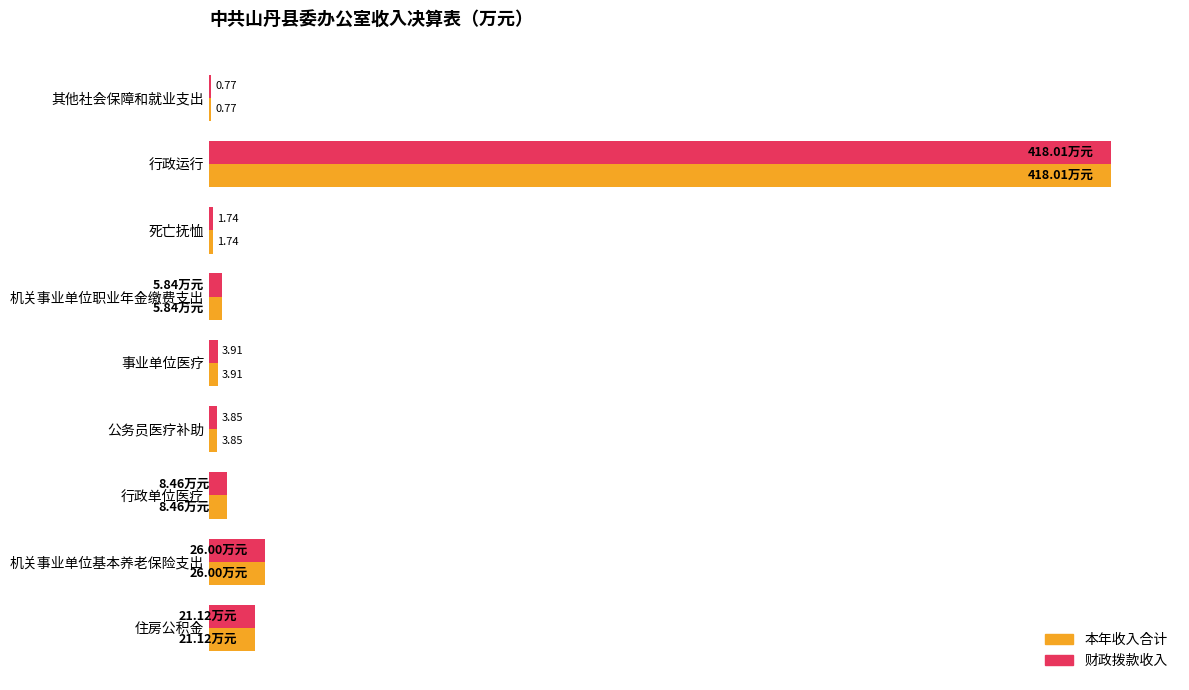

What are all the series names shown in the legend?

本年收入合计, 财政拨款收入